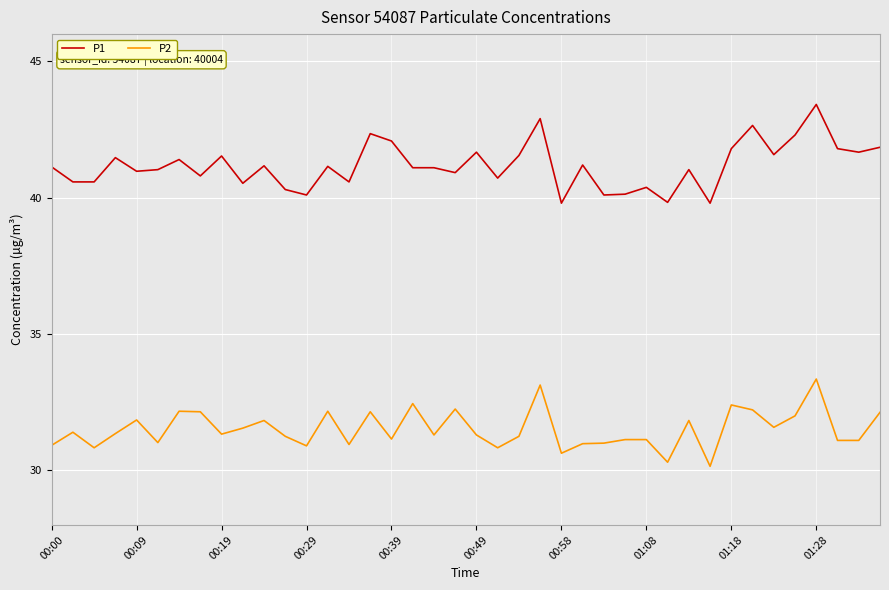

What is the difference between the maximum and minimum values in the P2 series?

3.2